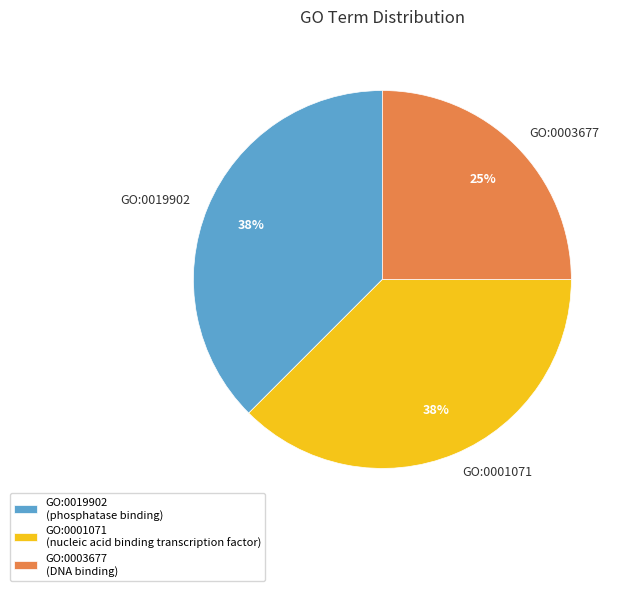

To the nearest percent, what is the average slice percentage?

33%